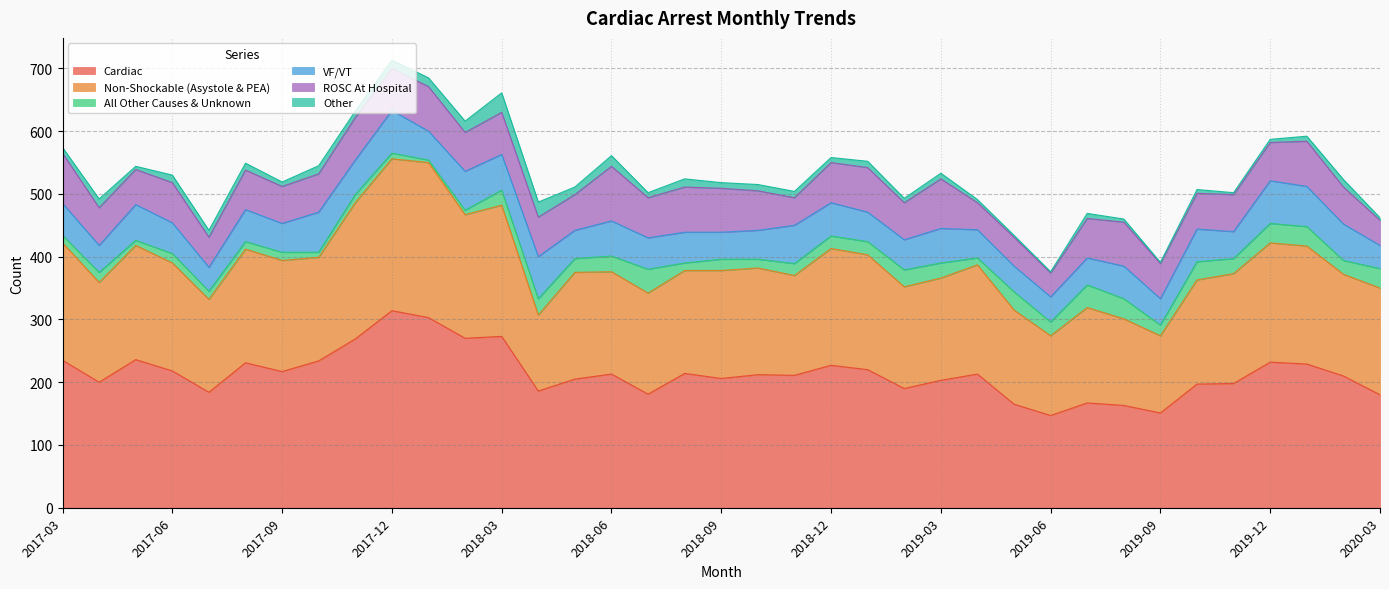

Is it true that VF/VT equals 77 at 2018-07?

False